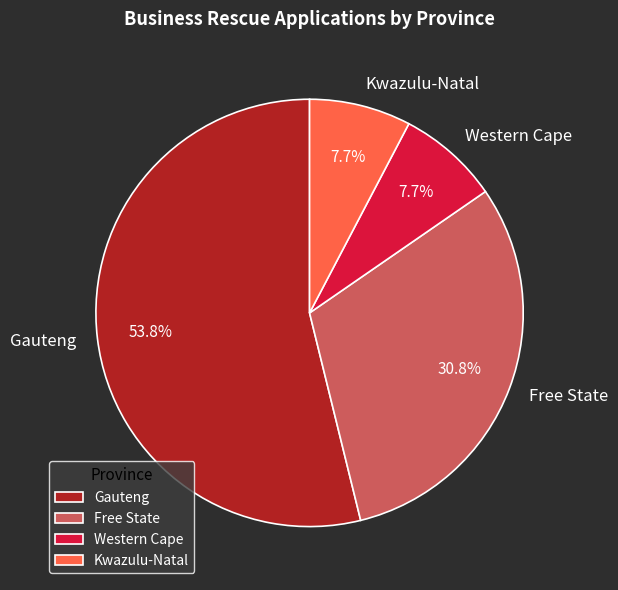

Combined, do Gauteng and Western Cape account for over 50%?

Yes